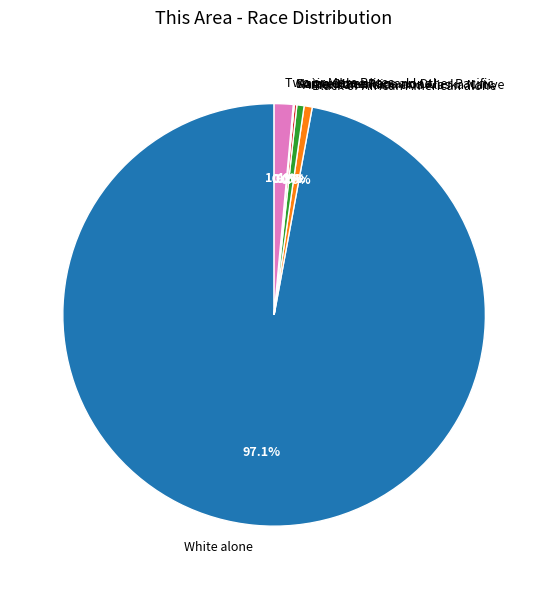

To the nearest percent, what portion does Two or More Races represent?

1%